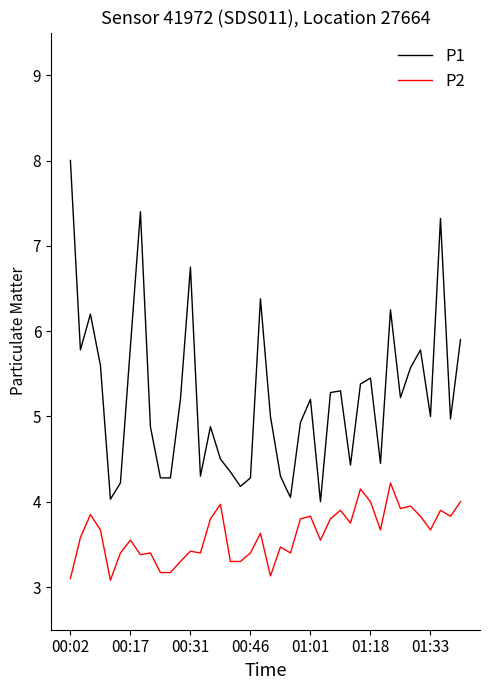

Which series has the widest spread of values?

P1